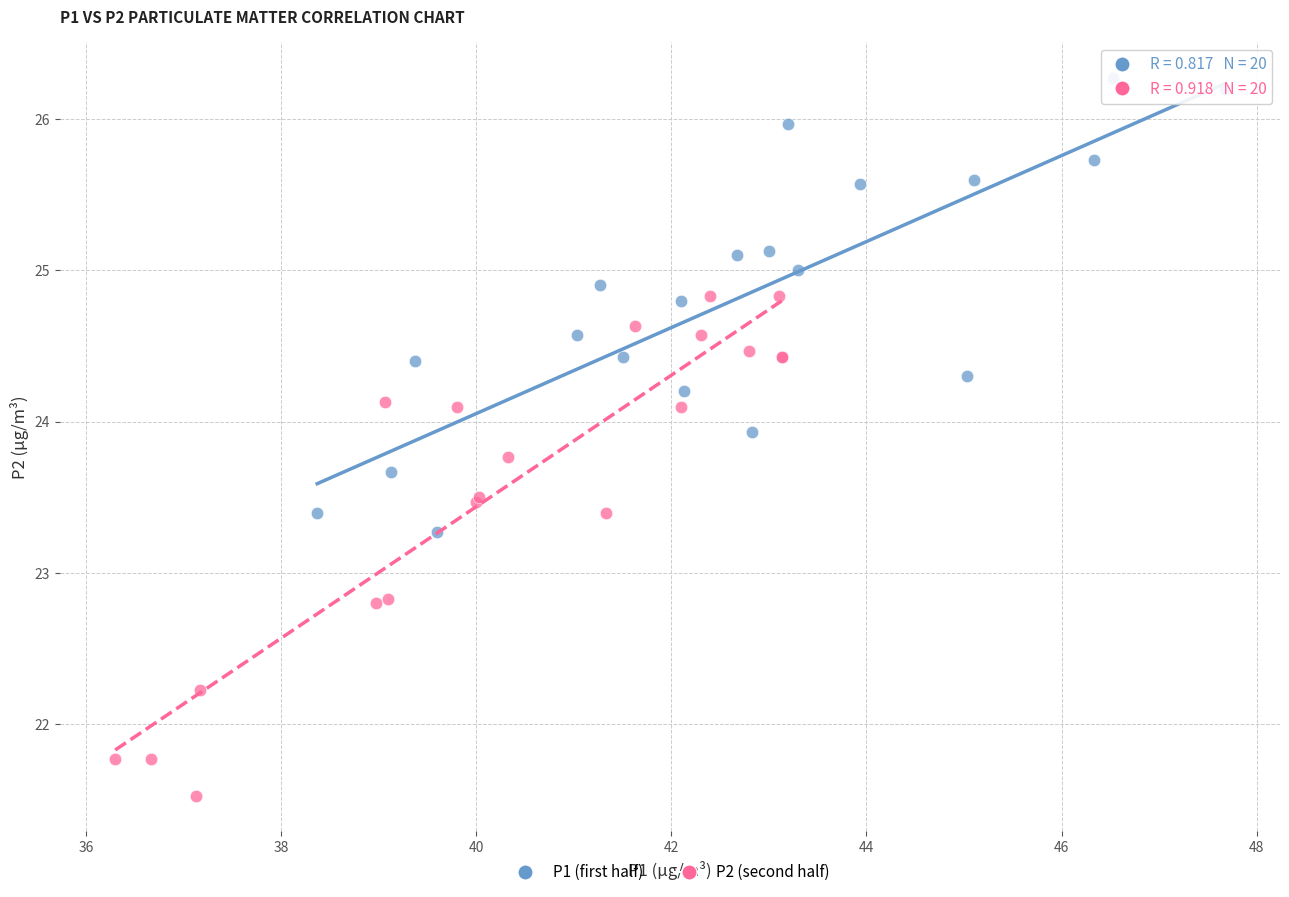

Which series reaches the maximum Y coordinate?

P1 (first half)